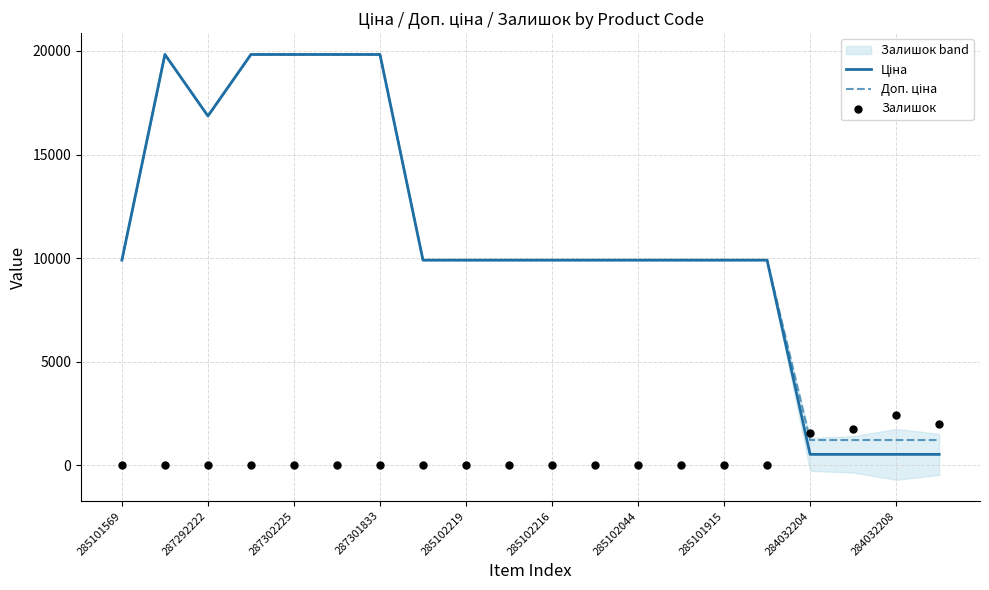

Is the value of Доп. ціна at 284032204 greater than the value of Ціна at 15?

No